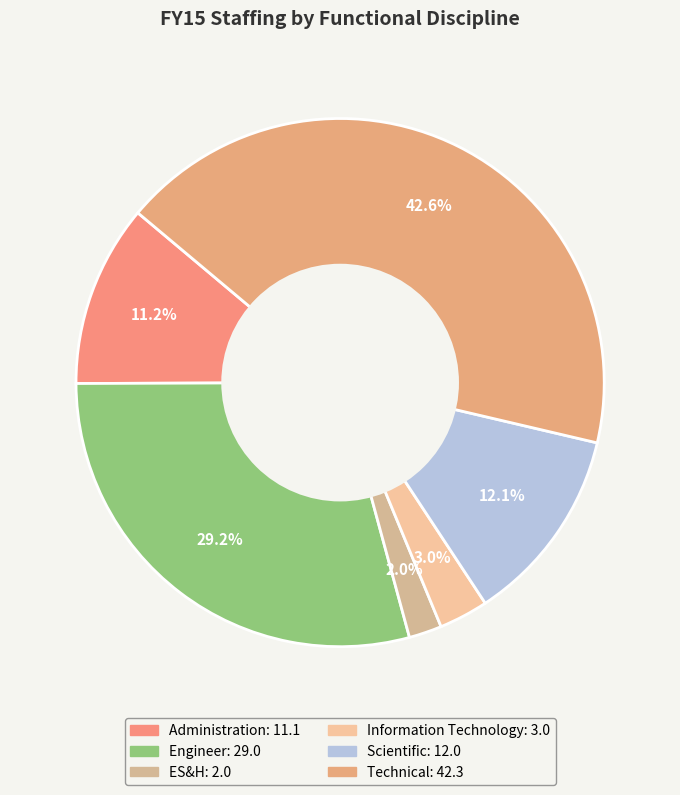

How many slices are in this pie chart?

6